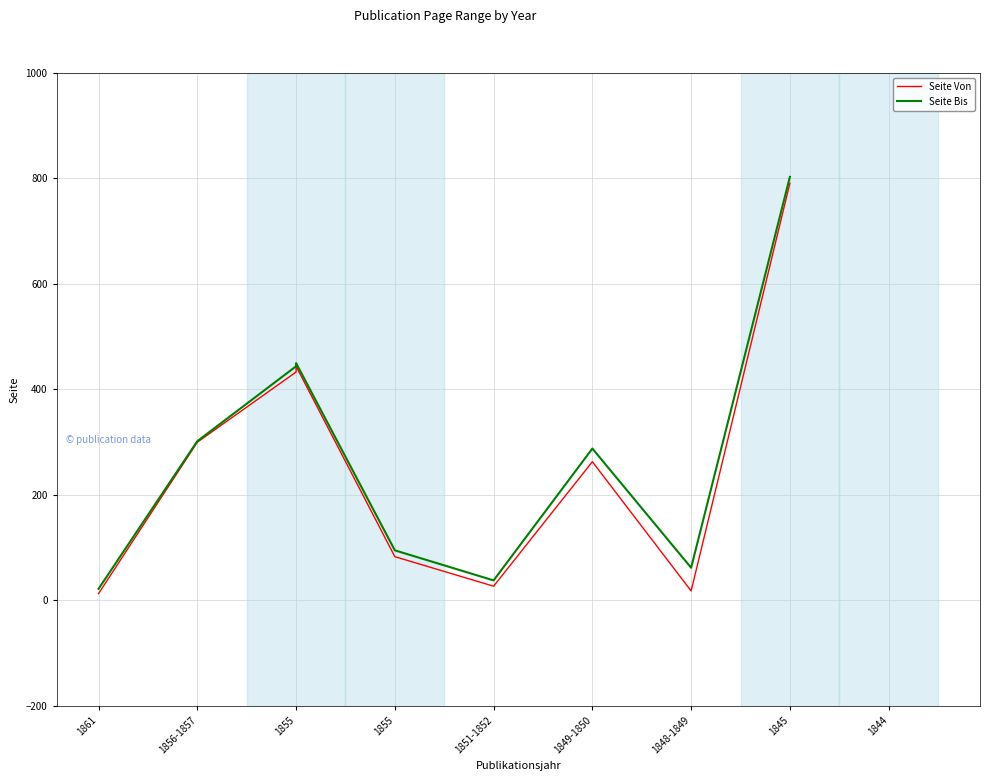

Rank the series at 1851-1852 from lowest to highest value.

Seite Von, Seite Bis